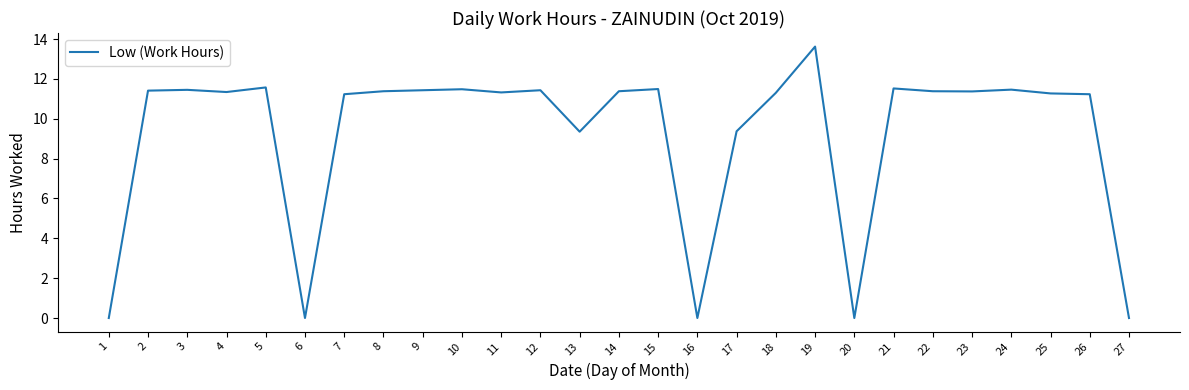

What is the average value?

9.2